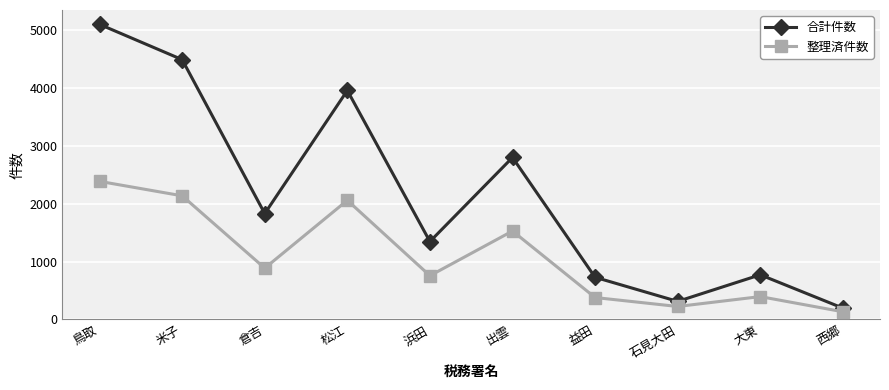

Rank the series by their average value, from lowest to highest.

整理済件数, 合計件数